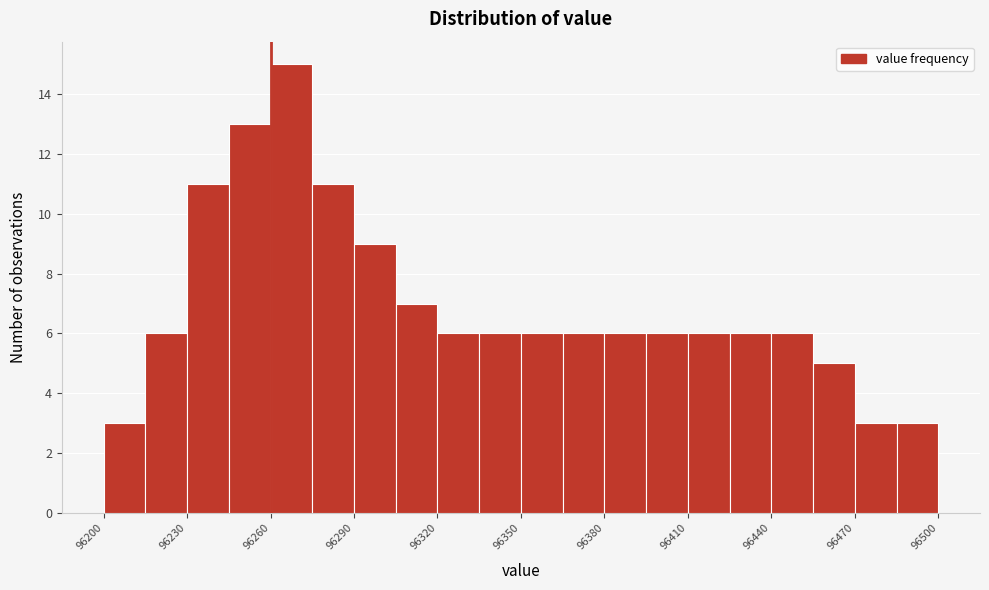

Read against the x-axis, roughly where is the centre of the tallest bar?

96270